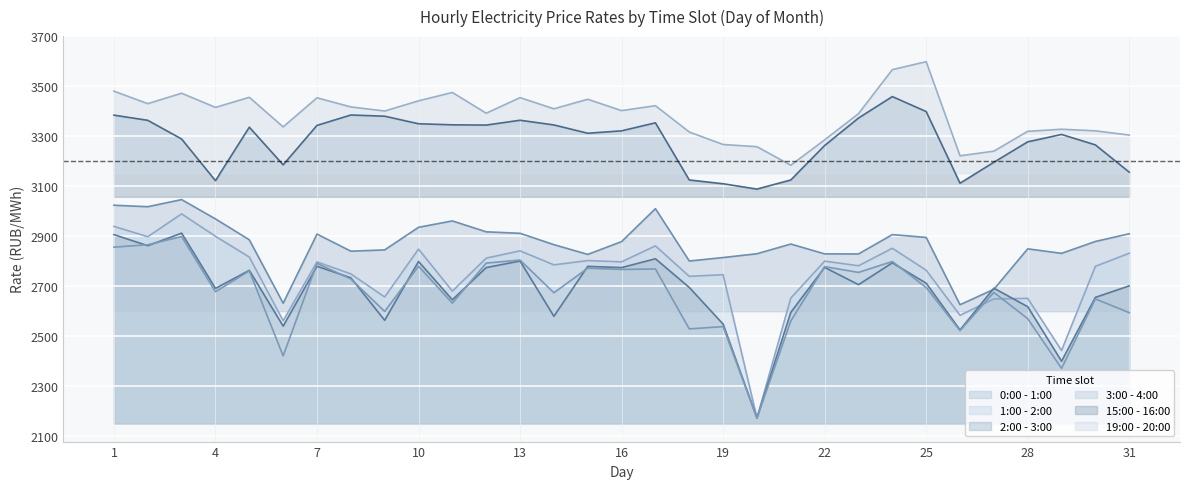

What are all the series names shown in the legend?

0:00 - 1:00, 1:00 - 2:00, 2:00 - 3:00, 3:00 - 4:00, 15:00 - 16:00, 19:00 - 20:00